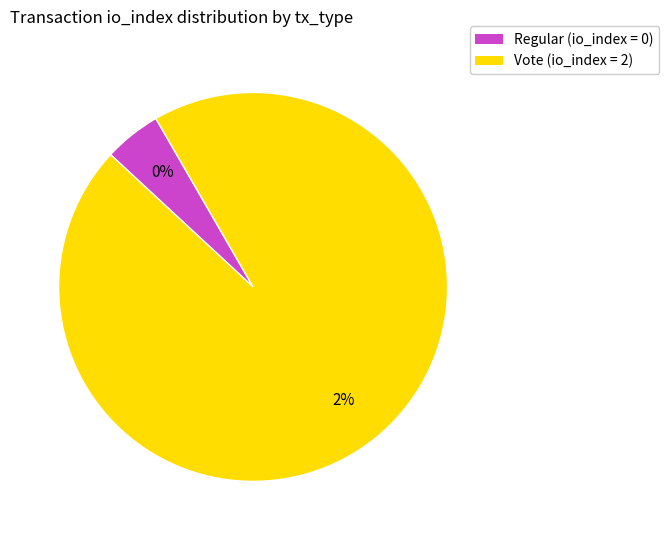

The Regular (io_index=0) slice represents 0% of the pie. True or false?

True